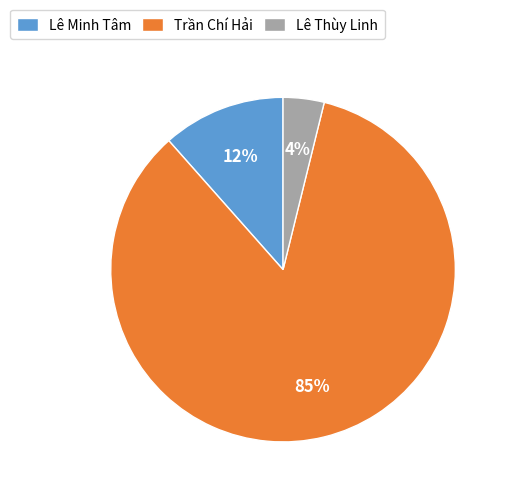

Approximately how many times larger is the value at Lê Thùy Linh compared to Lê Minh Tâm?

0.3